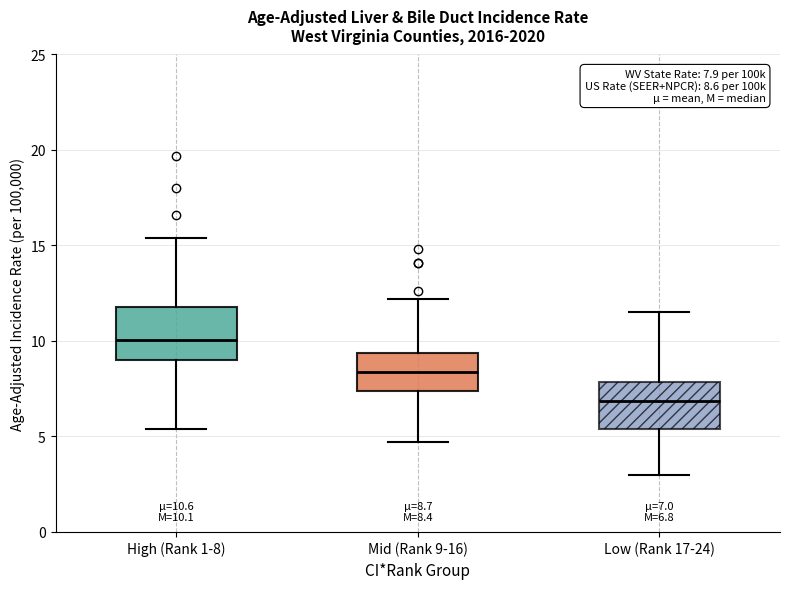

Which box's median line is the lowest?

Low (Rank 17-24)